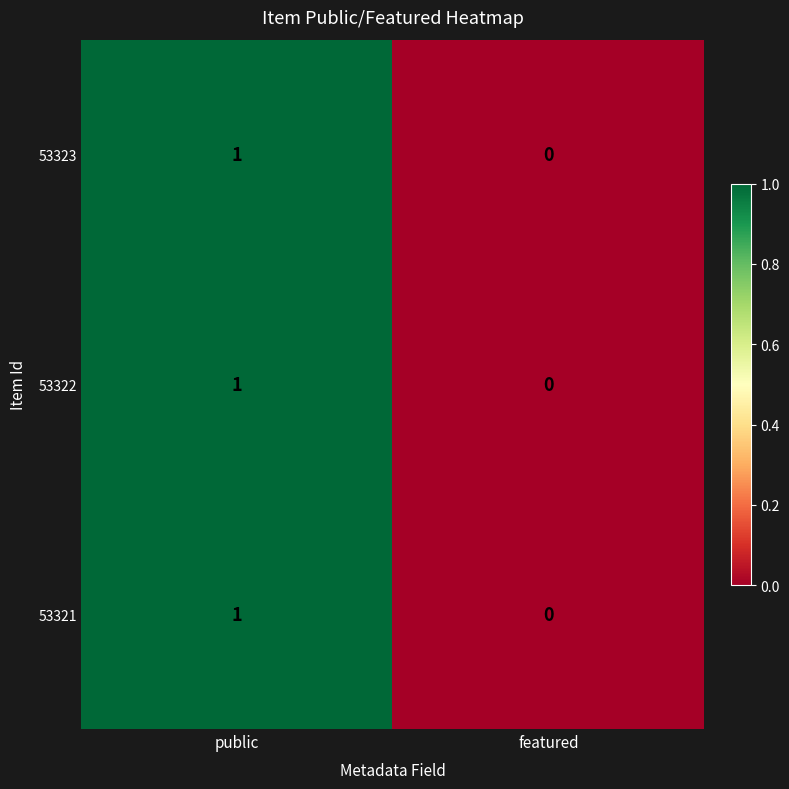

True or false: 53322 has a value of 0 at featured.

True